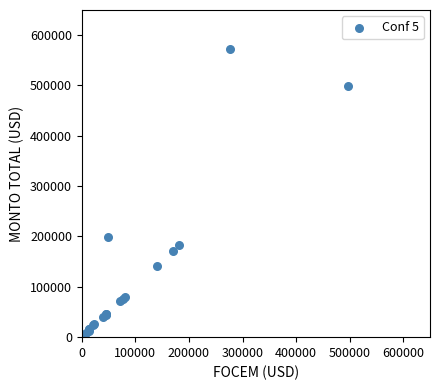

What Y value in the scatter plot is closest to 287928?

198300.0